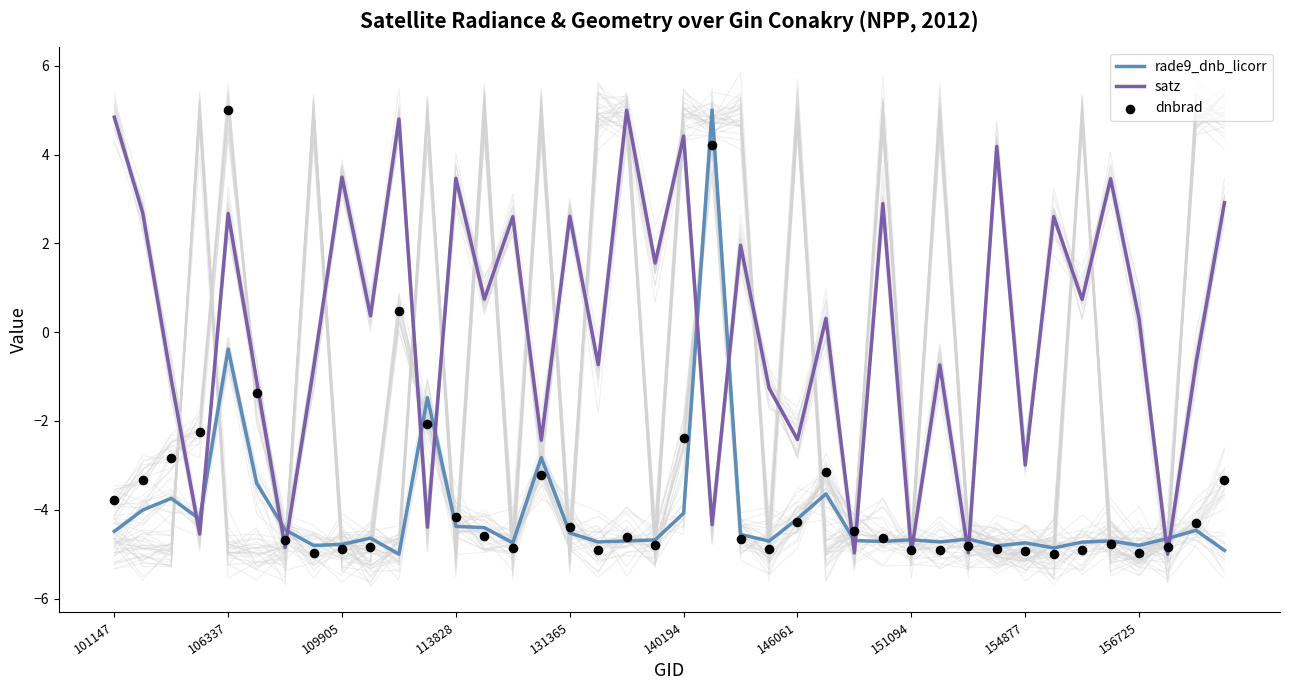

Which series has the widest spread of Y values?

rade9_dnb_licorr